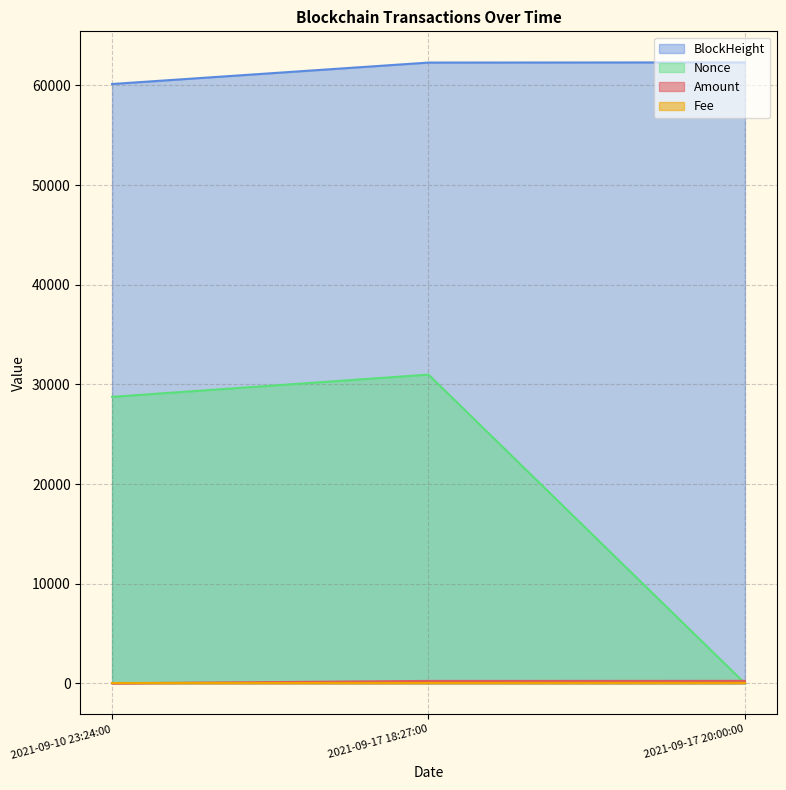

Which series has the widest spread of values?

Nonce